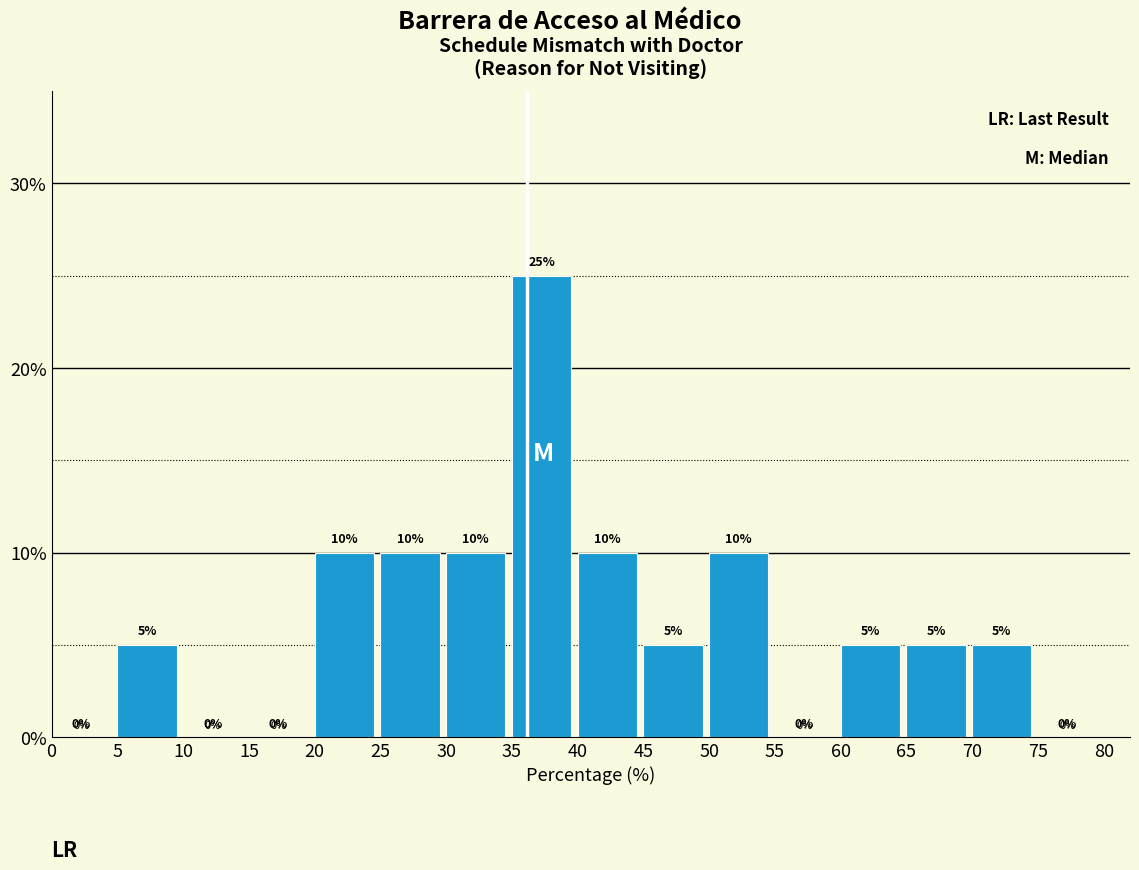

Reading left to right, transcribe this chart: for each bar, give the range it covers on the x-axis and its height.

0 to 5: 0
5 to 10: 5
10 to 15: 0
15 to 20: 0
20 to 25: 10
25 to 30: 10
30 to 35: 10
35 to 40: 25
40 to 45: 10
45 to 50: 5
50 to 55: 10
55 to 60: 0
60 to 65: 5
65 to 70: 5
70 to 75: 5
75 to 80: 0